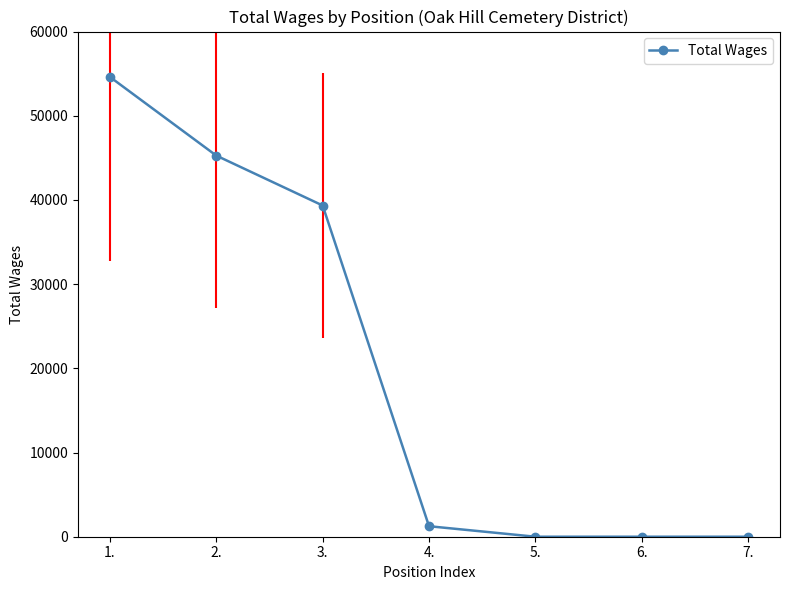

How many distinct data groups are displayed?

1